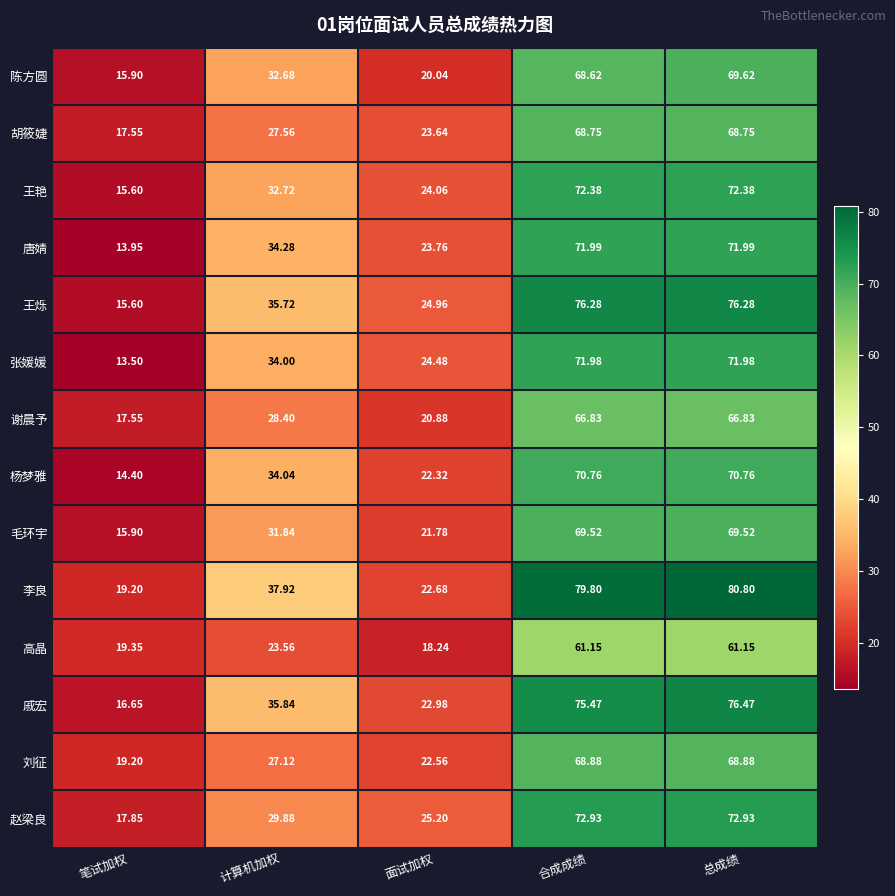

Which category has the lowest value in the 唐婧 series?

笔试加权